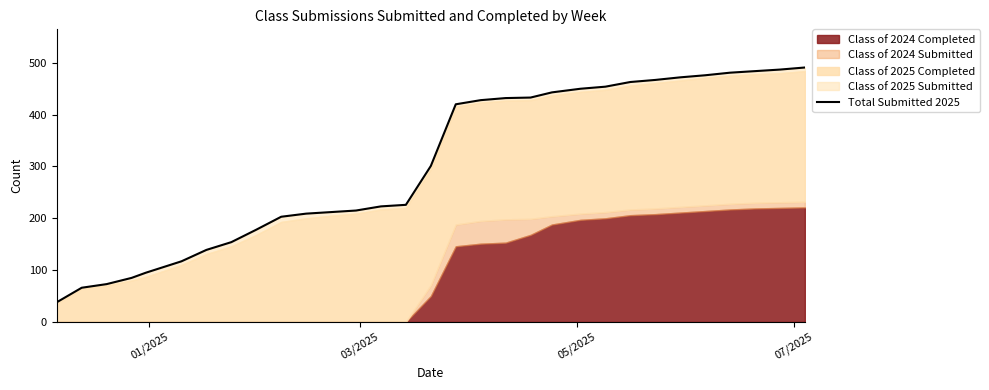

How many data points does each series have?

31